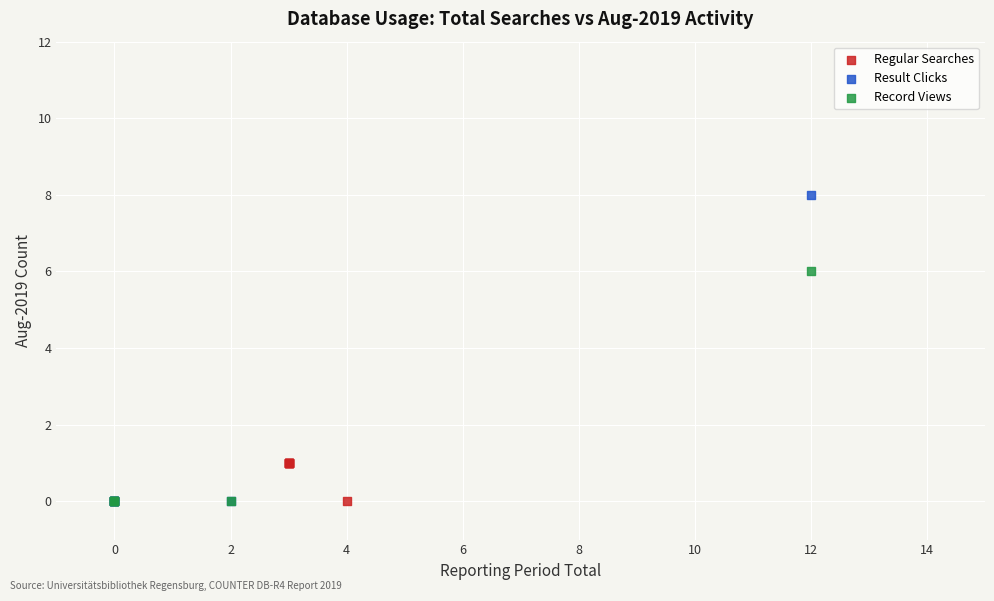

Which series has the widest spread of Y values?

Result Clicks